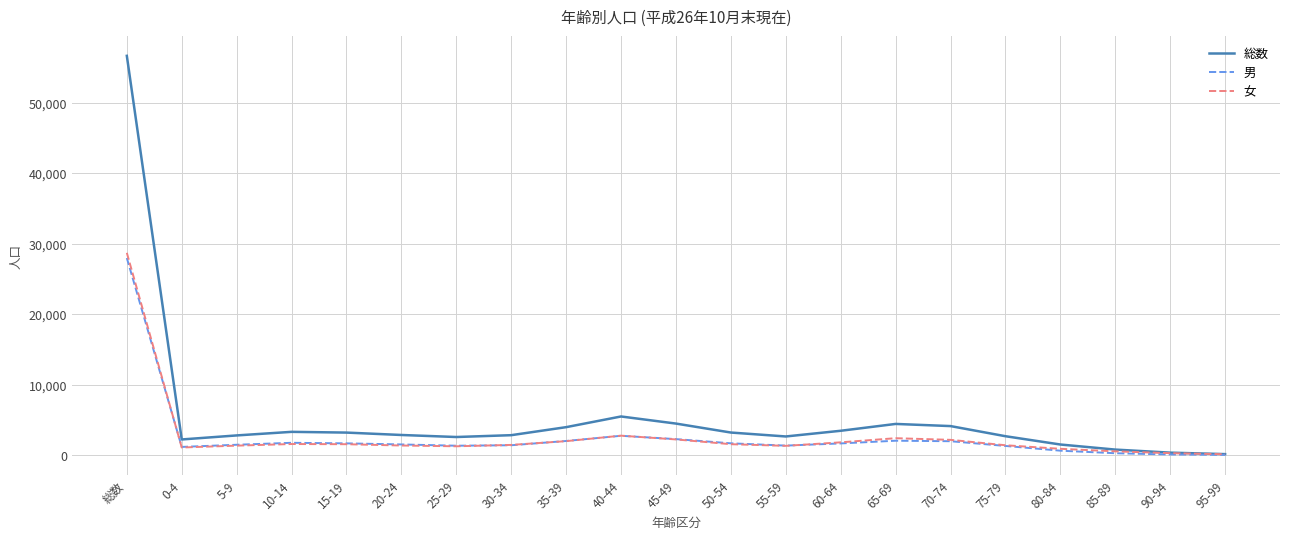

Where is 総数 nearest to the value 28378?

40-44